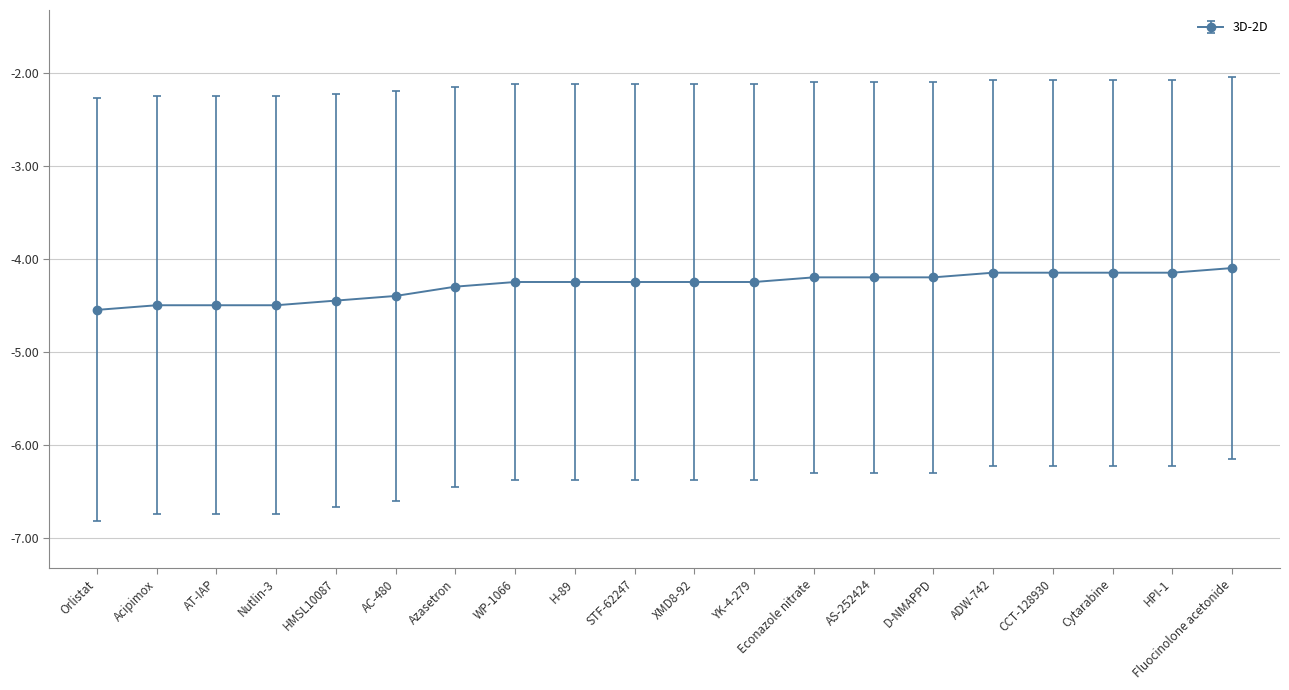

What is the difference between the values at D-NMAPPD and Acipimox?

0.3